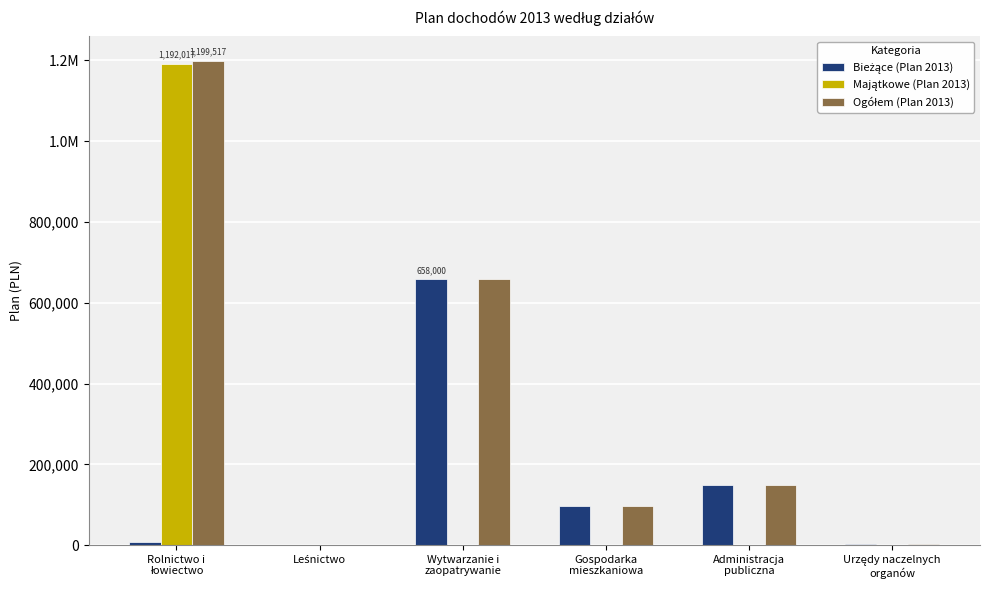

How many categories are shown in the chart?

6